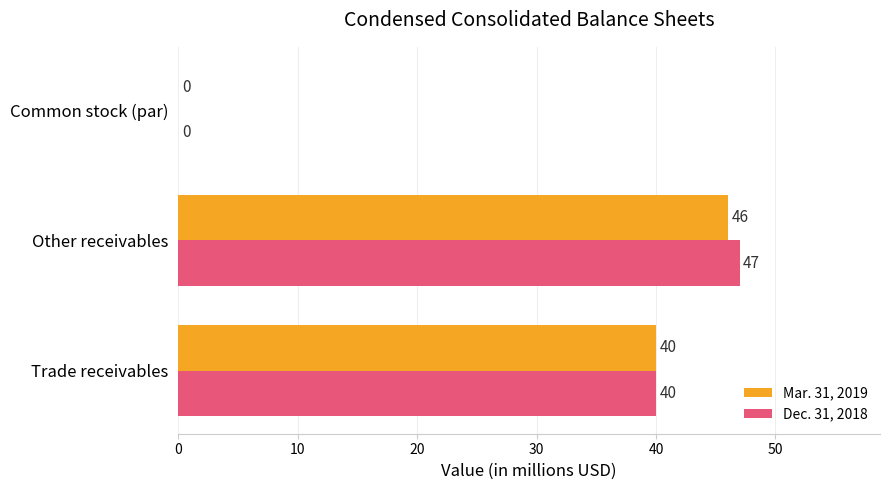

The value of Mar. 31, 2019 at Common stock (par) is 19. True or false?

False